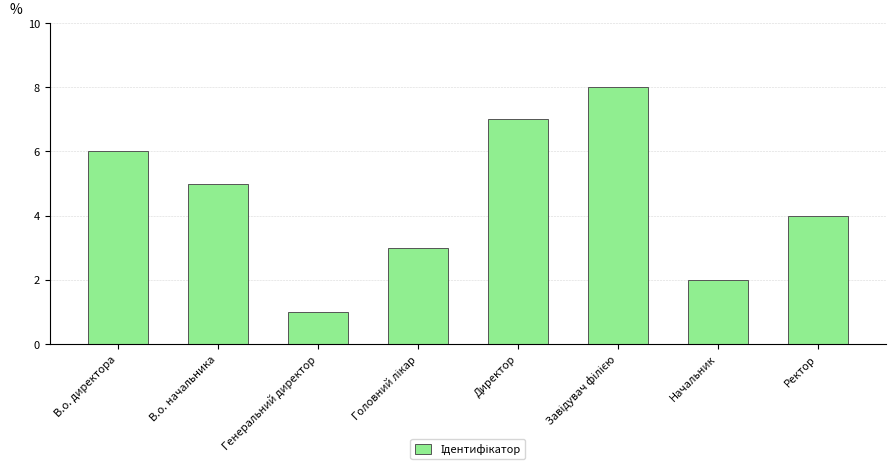

What is the label of the 8th bar from the right?

В.о. директора